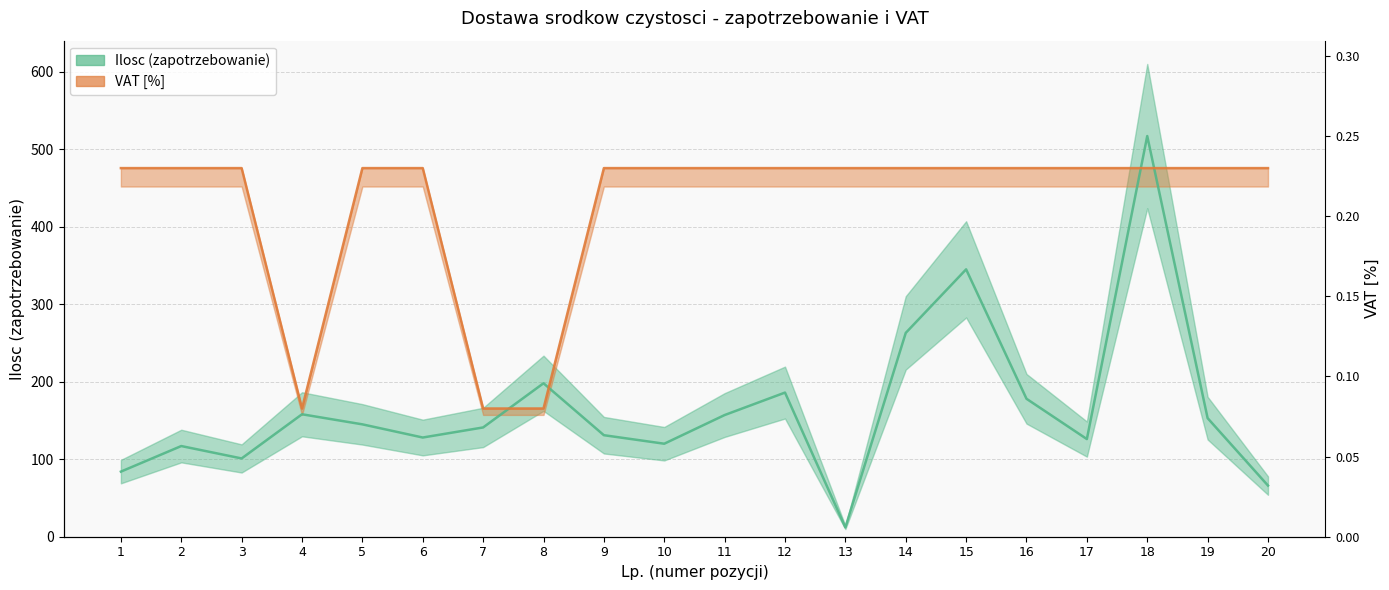

True or false: Ilosc (zapotrzebowanie) has more than 0 interior local peaks.

True